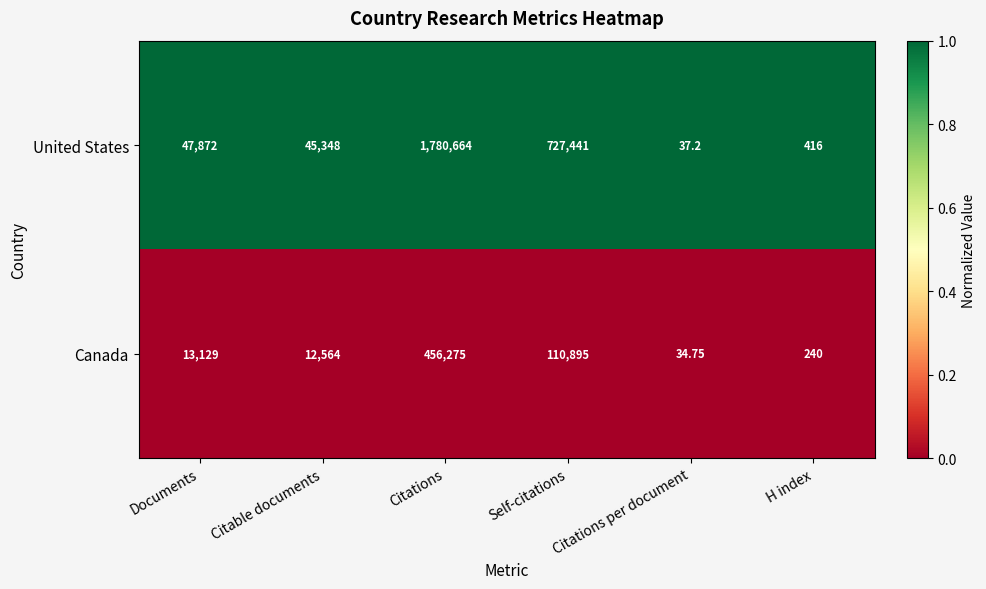

Where is Canada nearest to the value 228154?

Self-citations